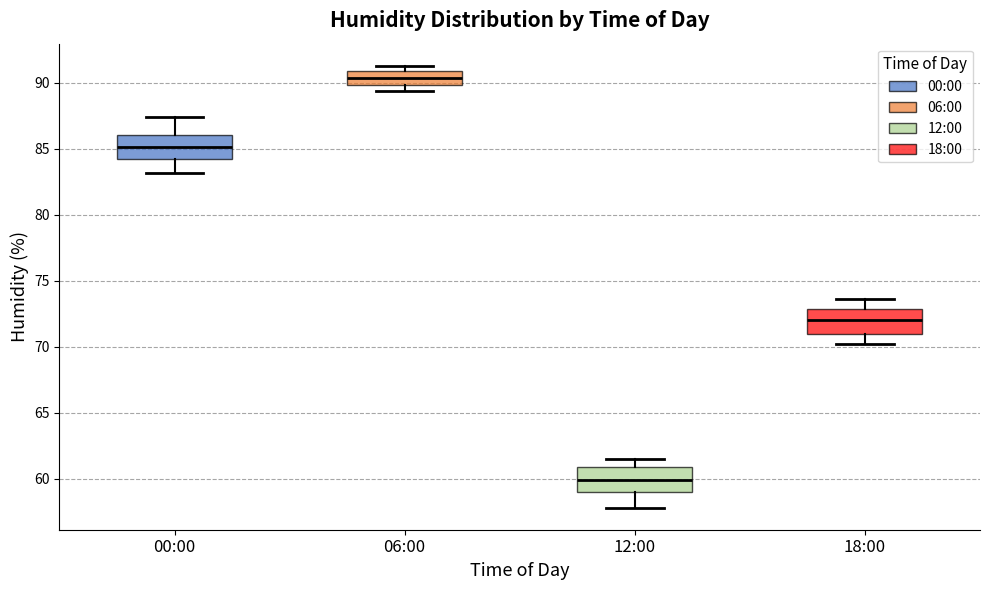

Reading left to right, read every box against the y-axis: the position of its median line, the range the box covers, and the ends of its whiskers. The values are not printed on the chart, so give them approximately, as read against the axis.

00:00: median 85.0, box 84.5 to 86.0, whiskers 83.0 to 87.5
06:00: median 90.5, box 90.0 to 91.0, whiskers 89.5 to 91.5
12:00: median 60.0, box 59.0 to 61.0, whiskers 58.0 to 61.5
18:00: median 72.0, box 71.0 to 73.0, whiskers 70.0 to 73.5